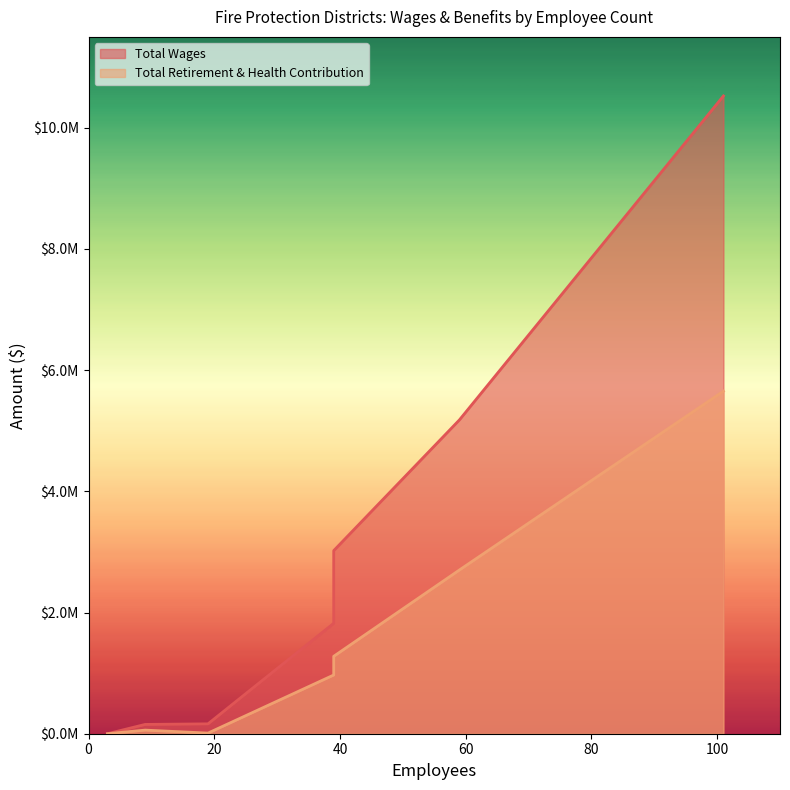

Reading left to right, what are all the values shown in this chart?

Total Wages: 101=10525518	59=5179398	39=3021437	39=1822415	19=163229	9=153666	3=0
Total Retirement & Health Contribution: 101=5653219	59=2702389	39=1277735	39=969228	19=10433	9=59605	3=0